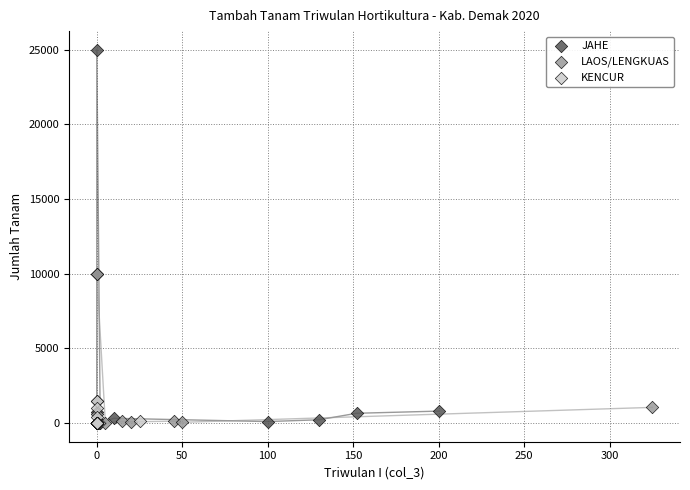

Which series reaches the maximum Y coordinate?

JAHE